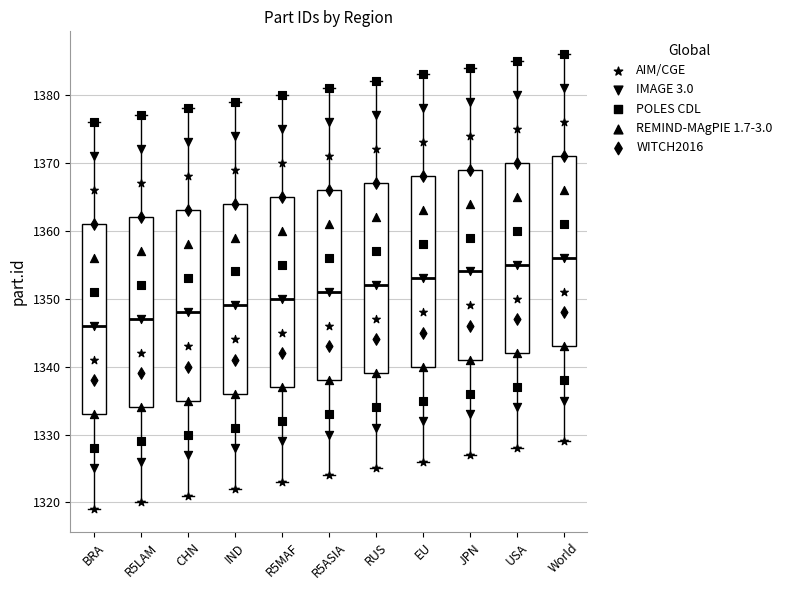

Where is the upper edge of the box for R5LAM on the y-axis? The values are not printed on the chart, so give them approximately, as read against the axis.

1362